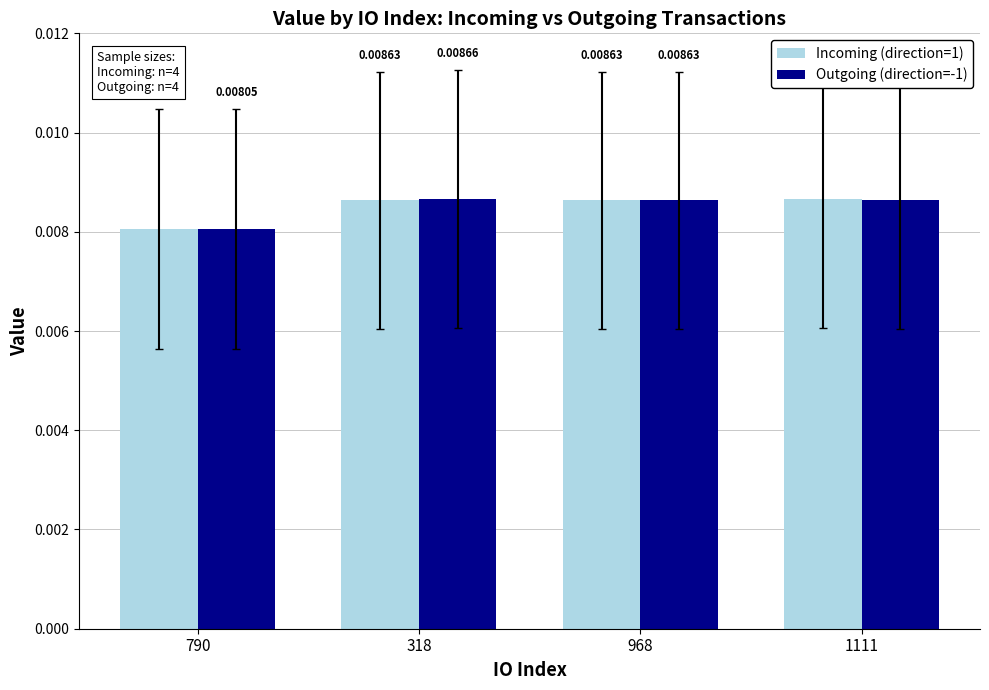

Is the value of Outgoing (direction=-1) at 318 greater than the value of Incoming (direction=1) at 318?

Yes